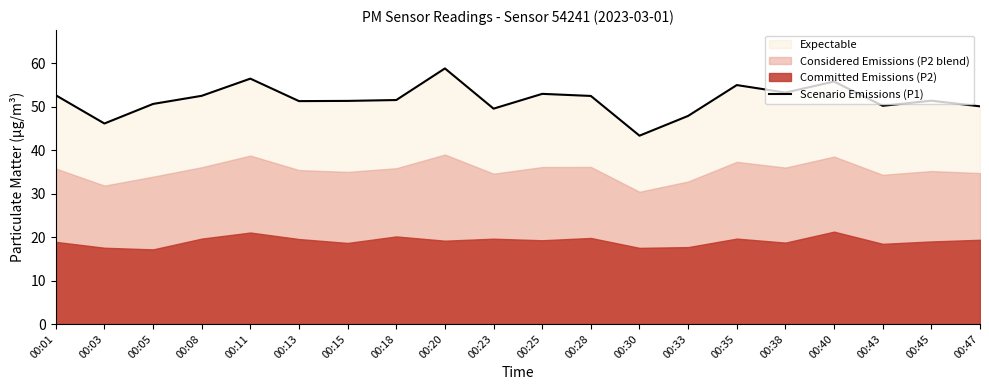

What is the change in value from 00:03 to 00:23?

+3.4